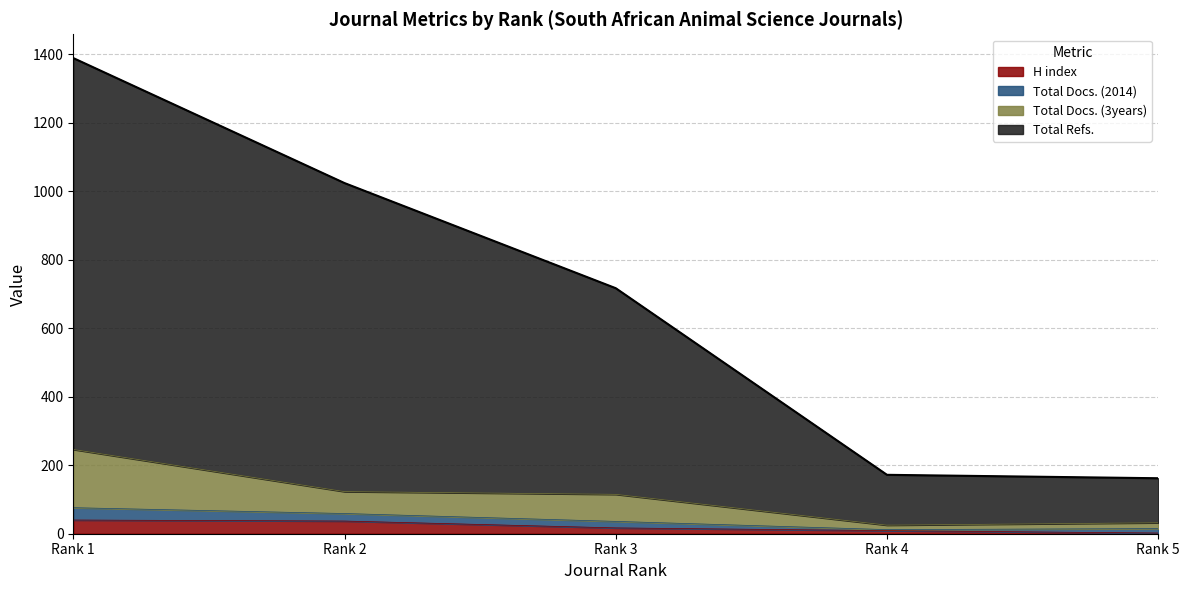

Which series has the largest range (max minus min)?

Total Refs.